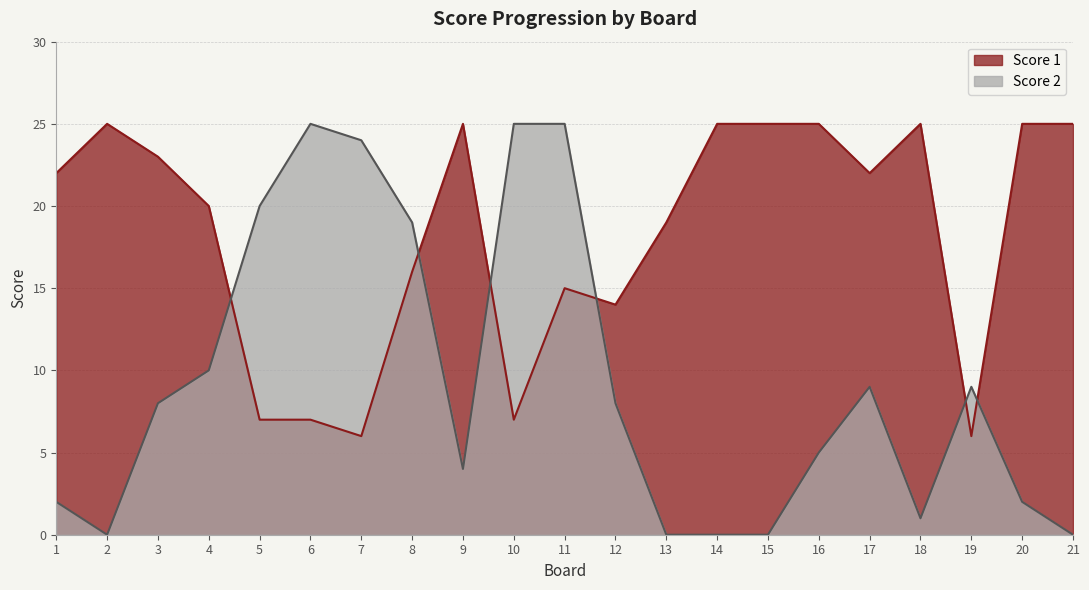

Is the value of Score 1 at 17 greater than the value of Score 2 at 9?

Yes